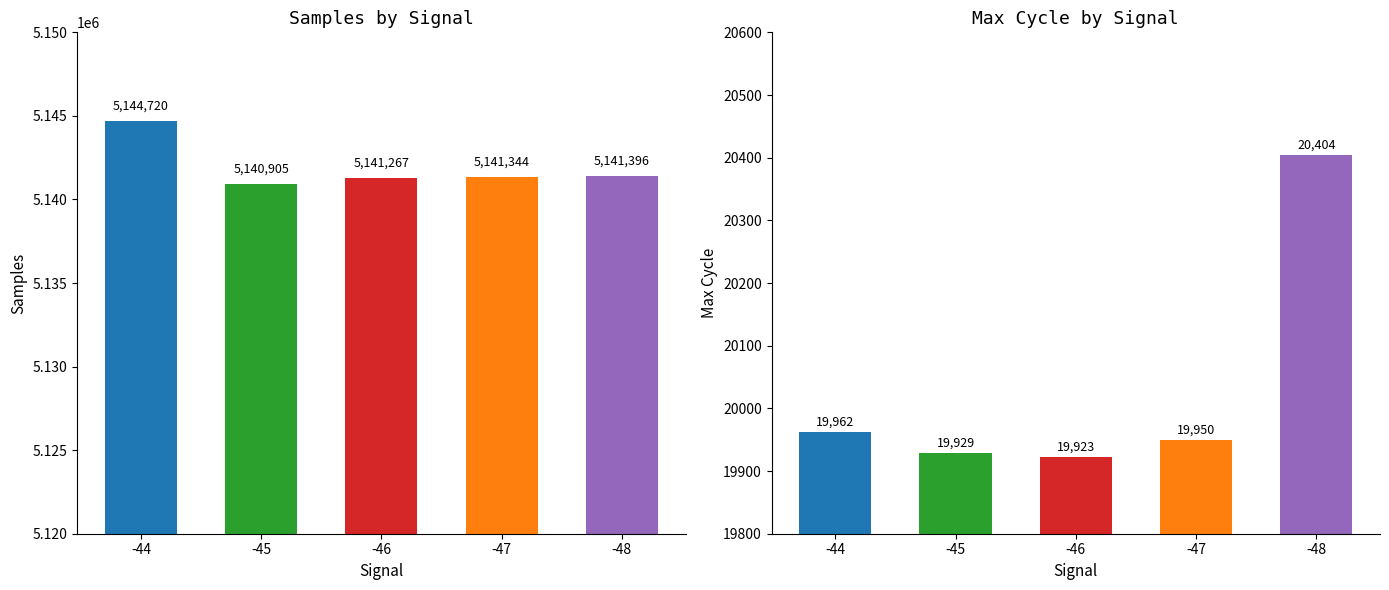

At how many categories does at least one series exceed 875549?

5